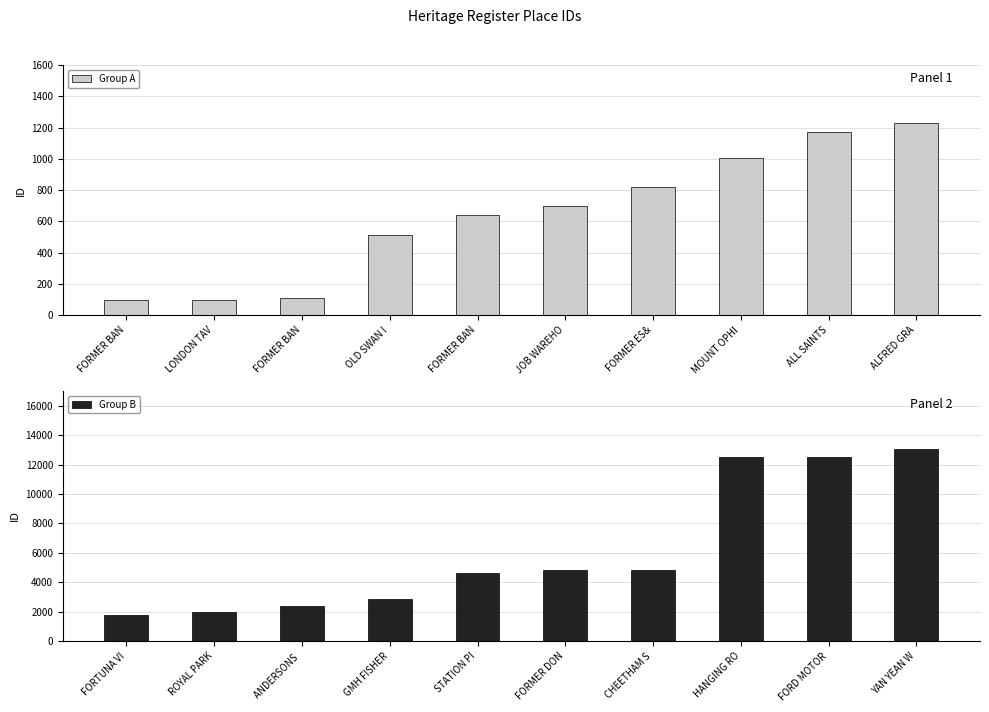

What is the sum of the Group B values at FORD MOTOR and FORMER DON?

17367